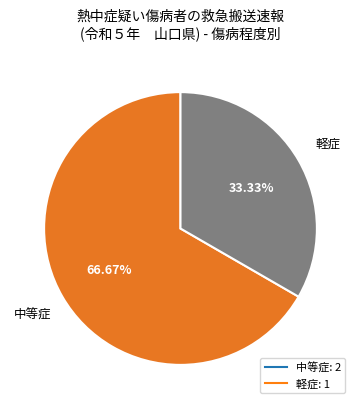

Does any single category account for the majority?

Yes